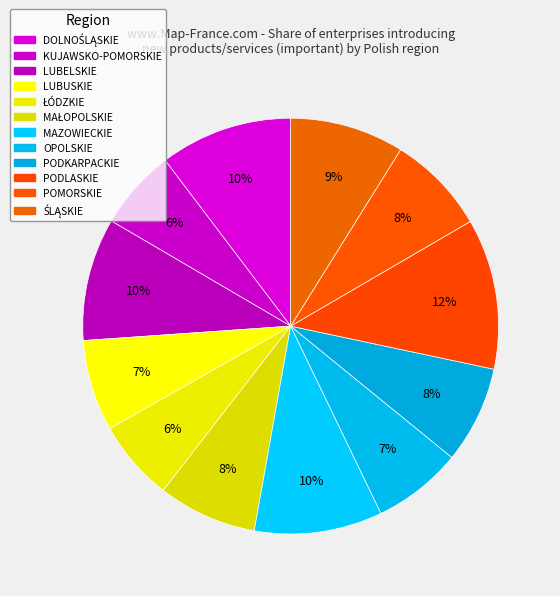

How many segments does this pie chart have?

12